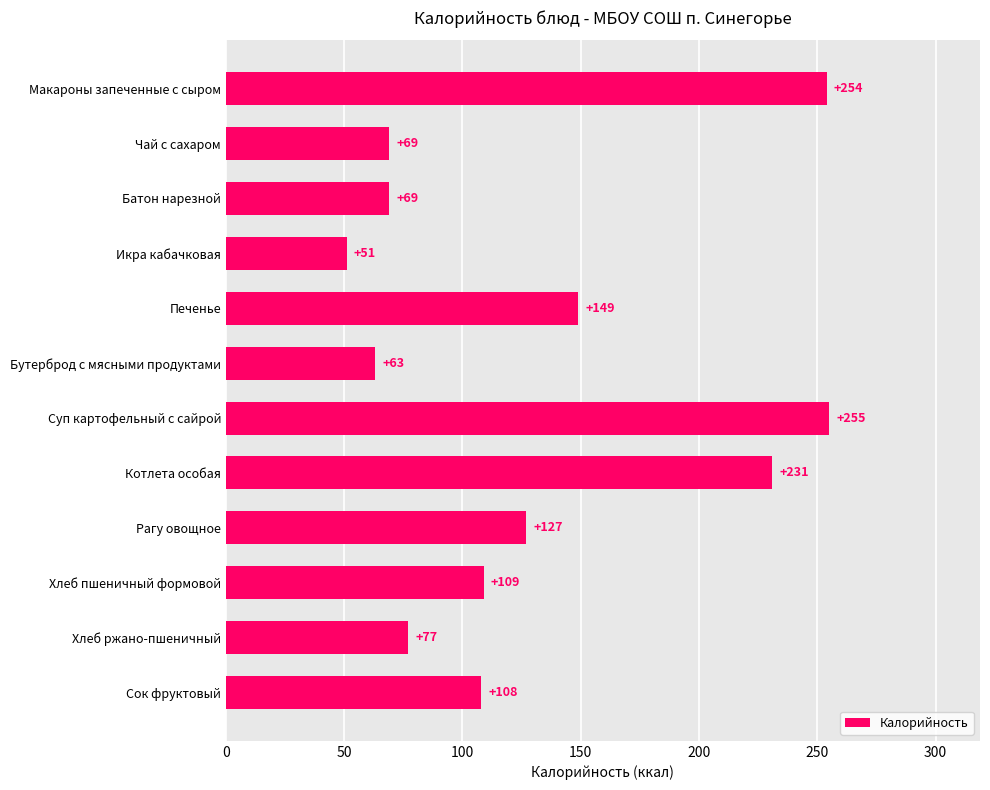

What is the value of the 9th bar from the top?

127